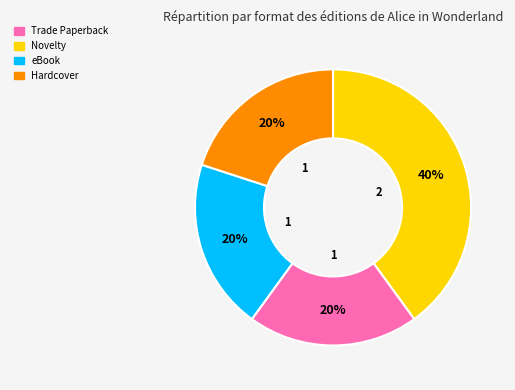

What is the ratio of the value at Novelty to the value at eBook?

1.0